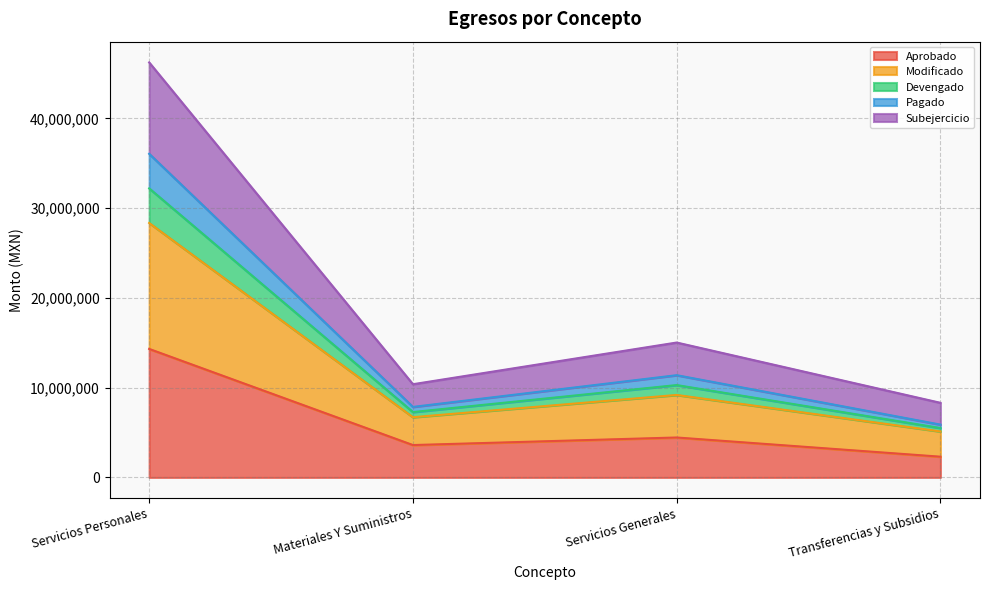

Where does the Devengado series first go above 11391469?

Servicios Personales